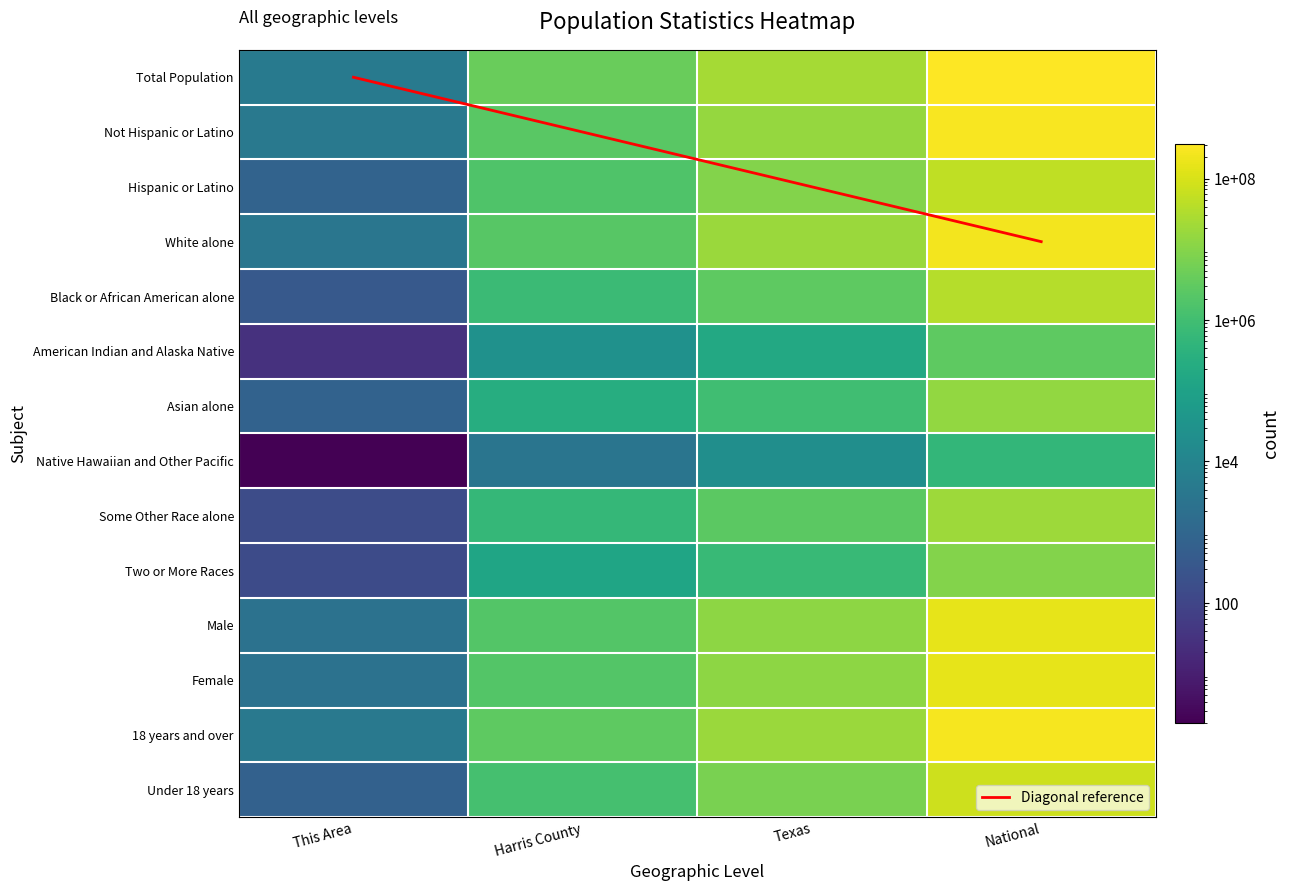

Which series has the widest spread of values?

Total Population